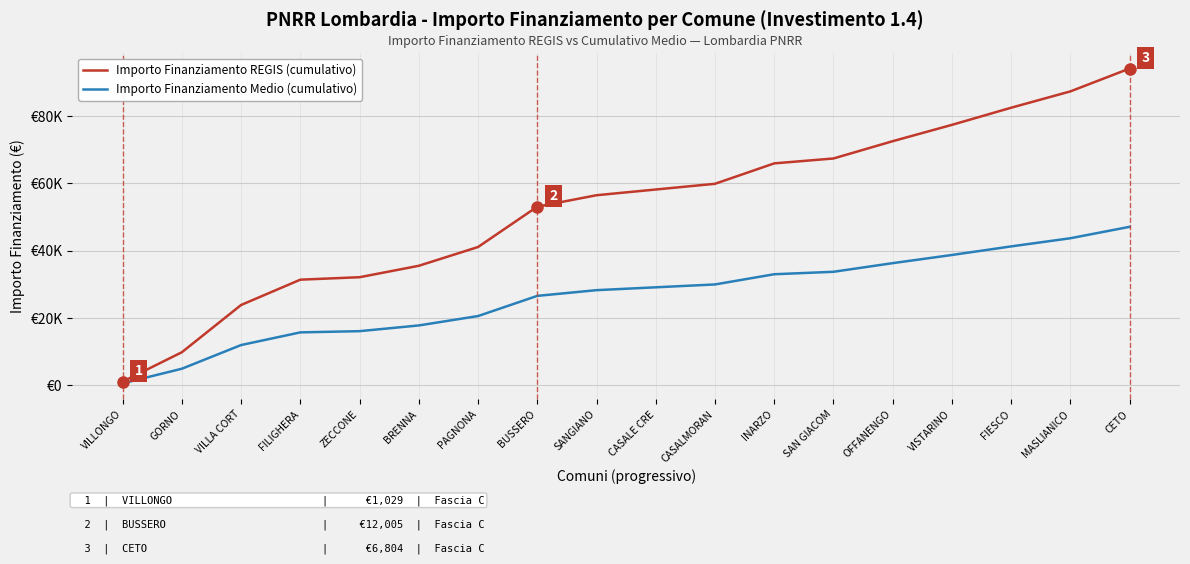

True or false: Importo Finanziamento Medio (cumulativo) has more than 1 points higher than both neighbors.

False